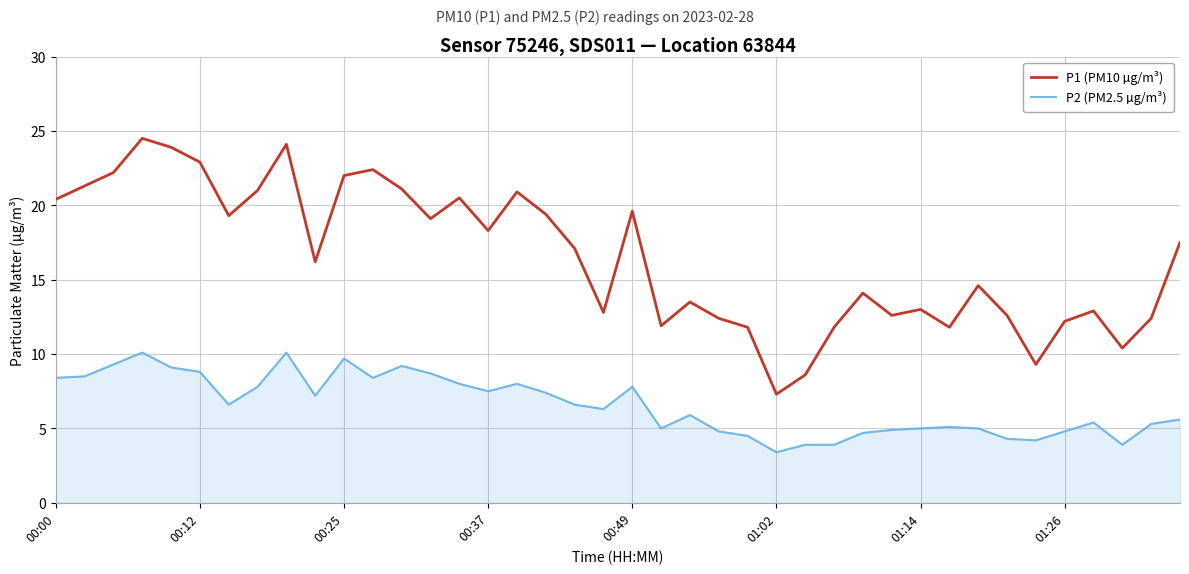

True or false: P1 (PM10 µg/m³) and P2 (PM2.5 µg/m³) intersect in this chart.

False